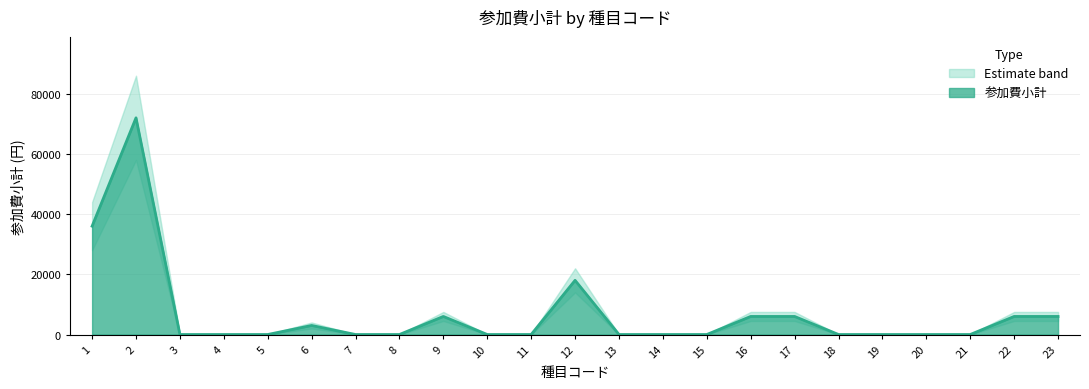

What is the sum of all values?

159000